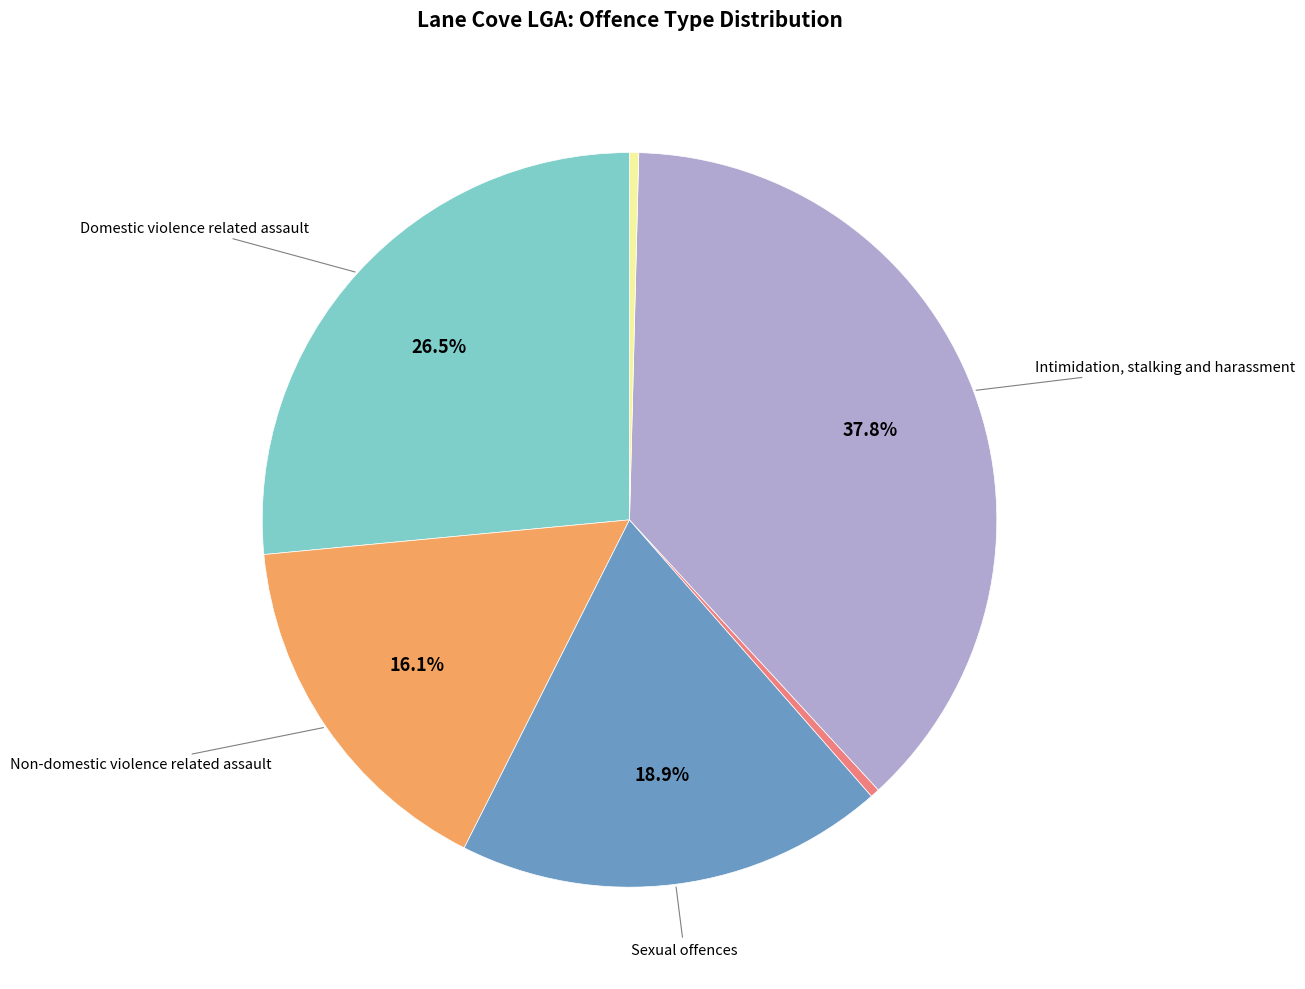

Is there a majority slice in this chart?

No